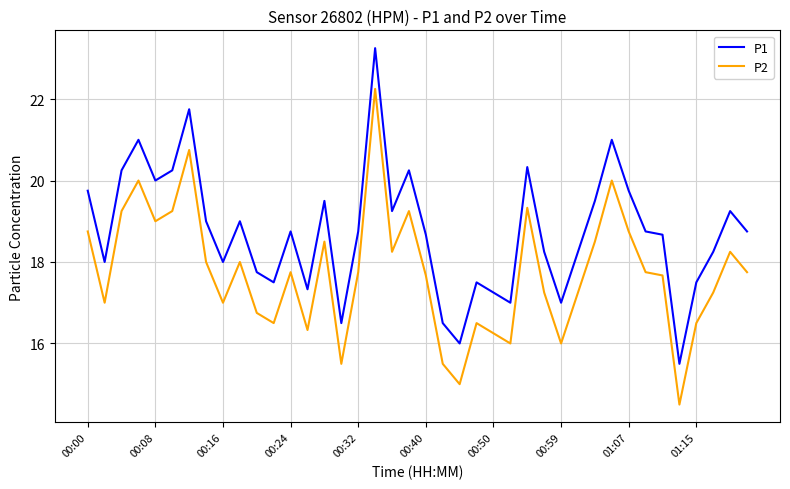

True or false: P2 and P1 cross at least once.

False